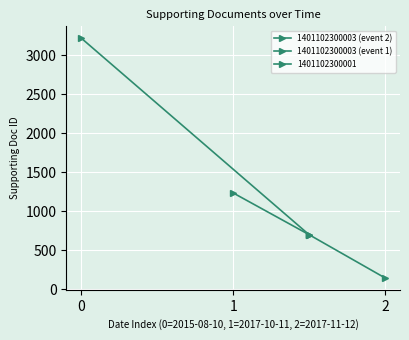

Which series has the largest range (max minus min)?

1401102300003 (event 2)